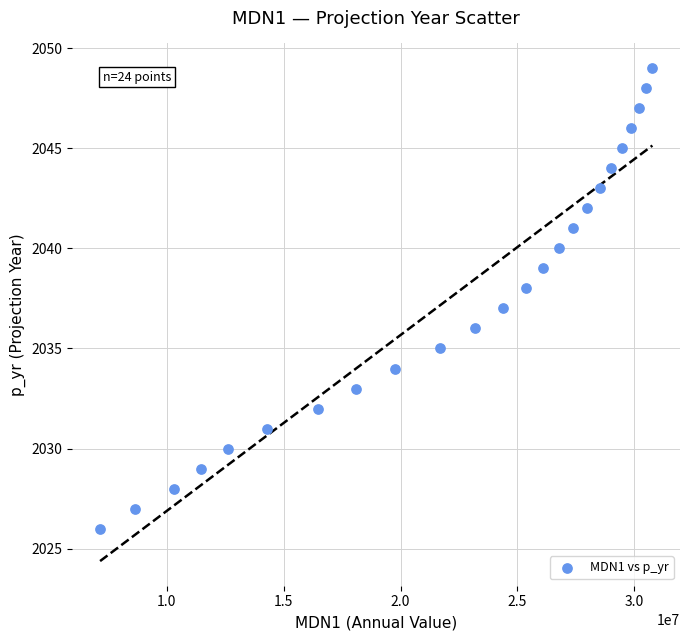

What is the range of Y values (max minus min)?

23